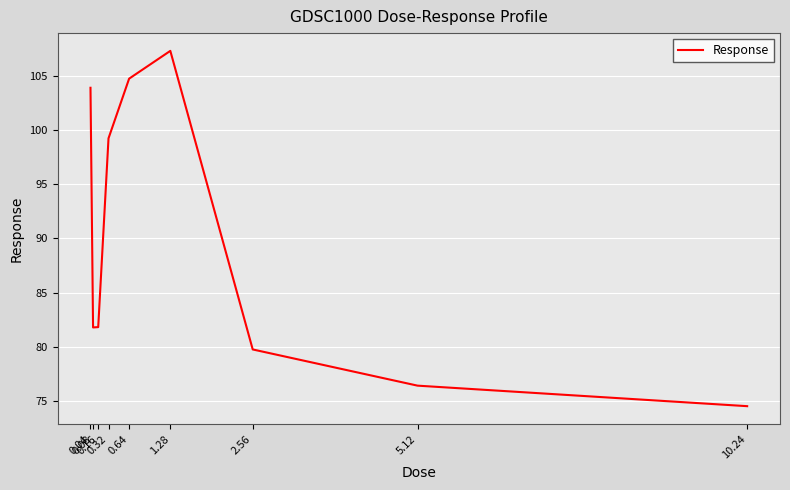

Reading left to right, extract all data points from this chart.

103.9	81.8	81.8	99.2	104.7	107.3	79.7	76.4	74.5